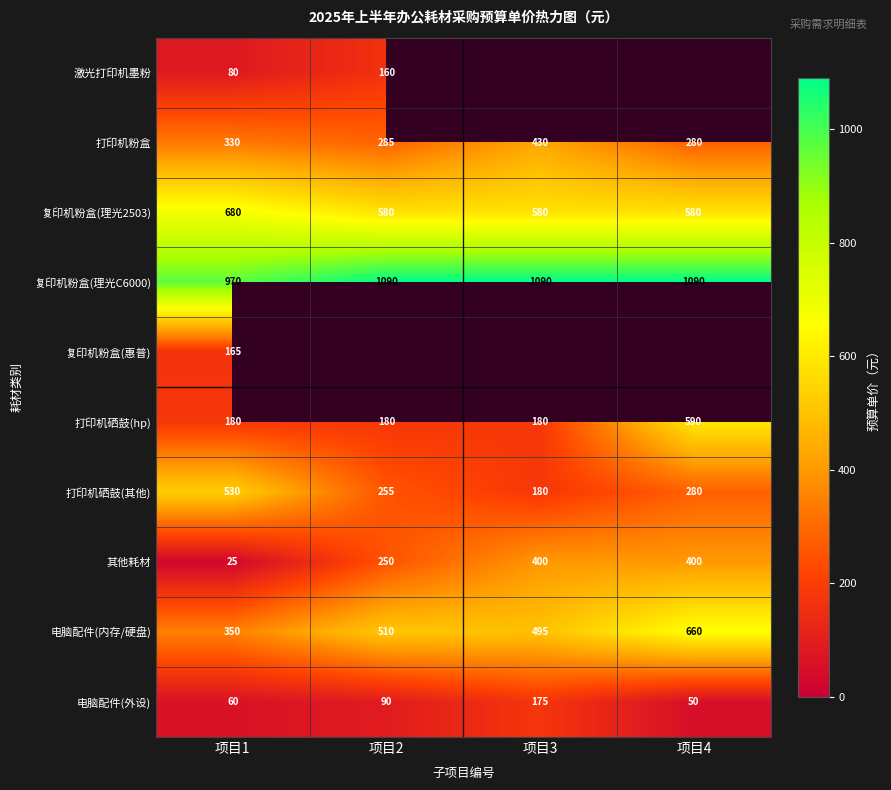

What is the difference between the 打印机粉盒 values at 项目3 and 项目2?

145